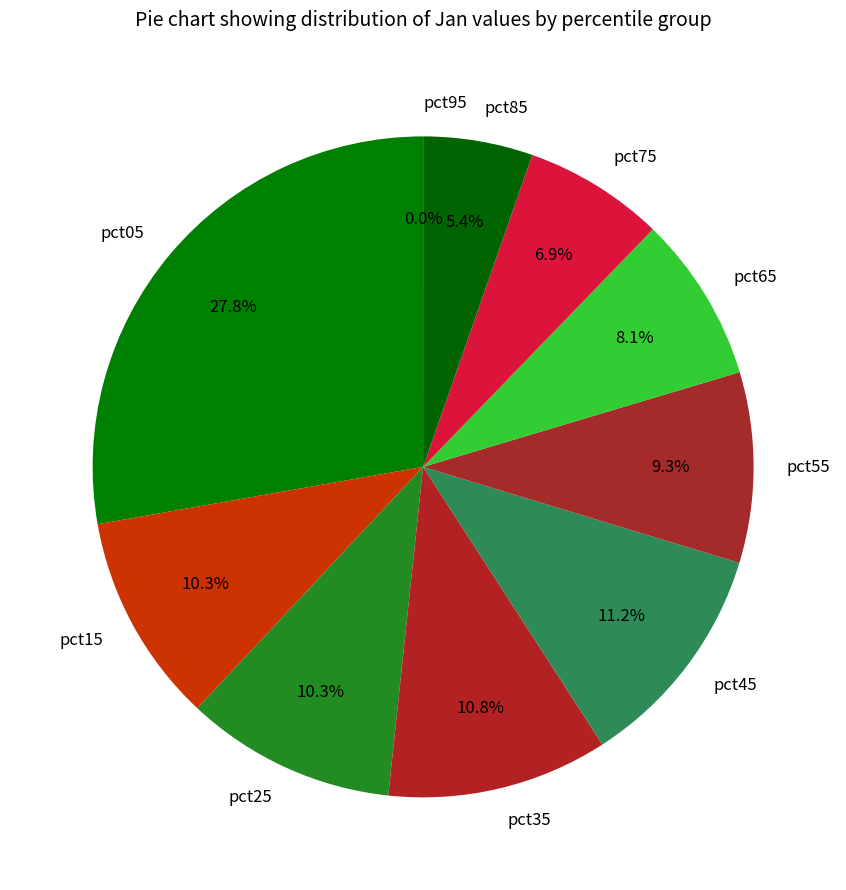

To the nearest percent, what is the difference between the largest and smallest slice percentages?

28%